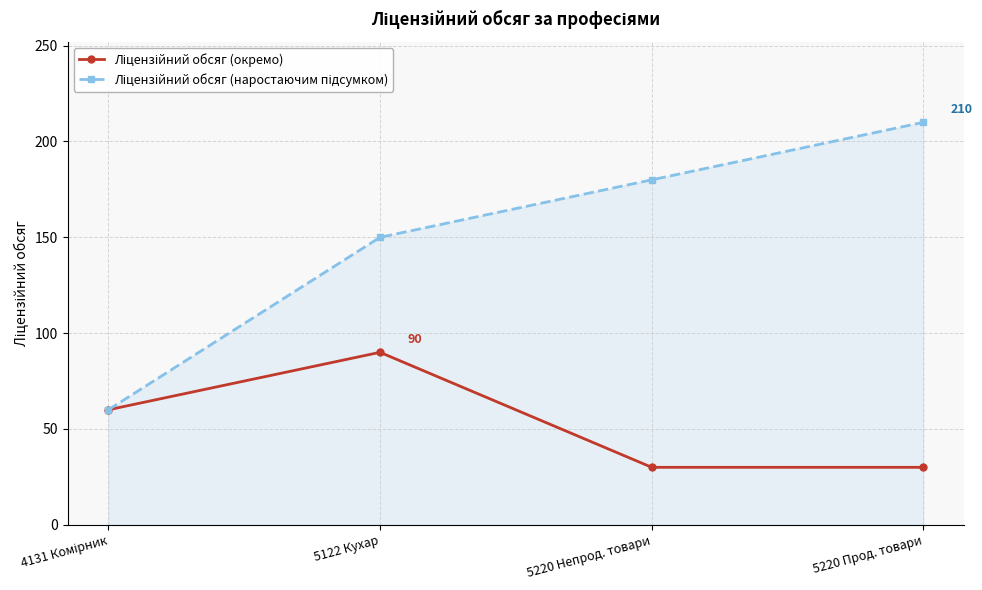

What is the total value across all series at 5122 Кухар?

240